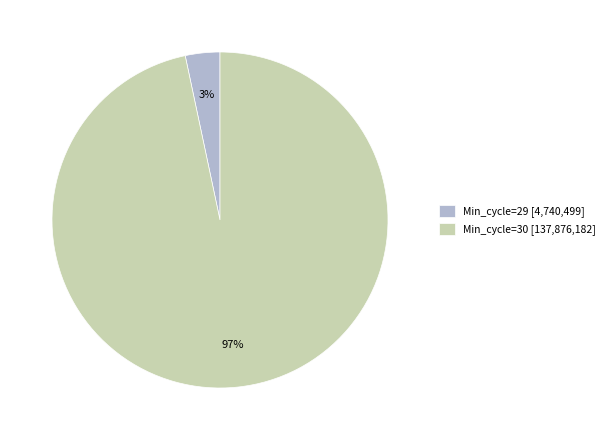

Rank the categories by value from lowest to highest.

Min_cycle=29 [4,740,499], Min_cycle=30 [137,876,182]